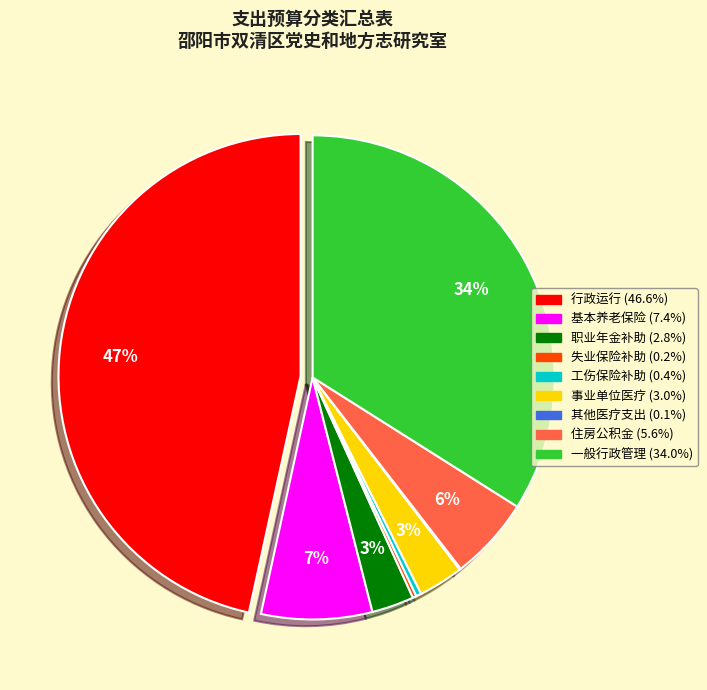

Is there any slice that represents more than half of the pie?

No